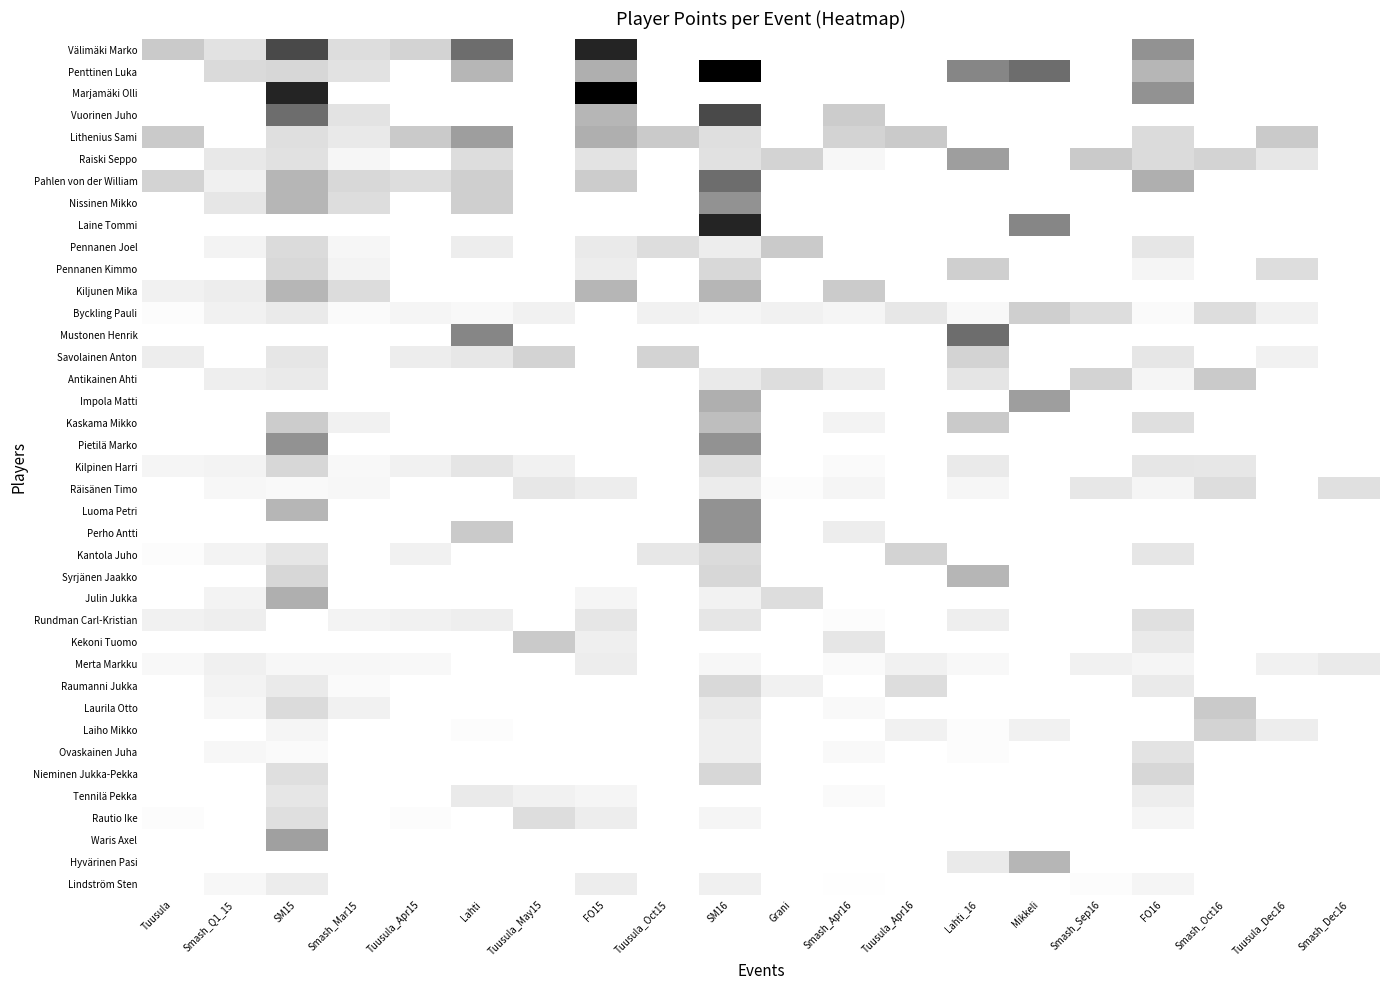

What is the spread (max minus min) of values at Smash_Dec16?

0.1